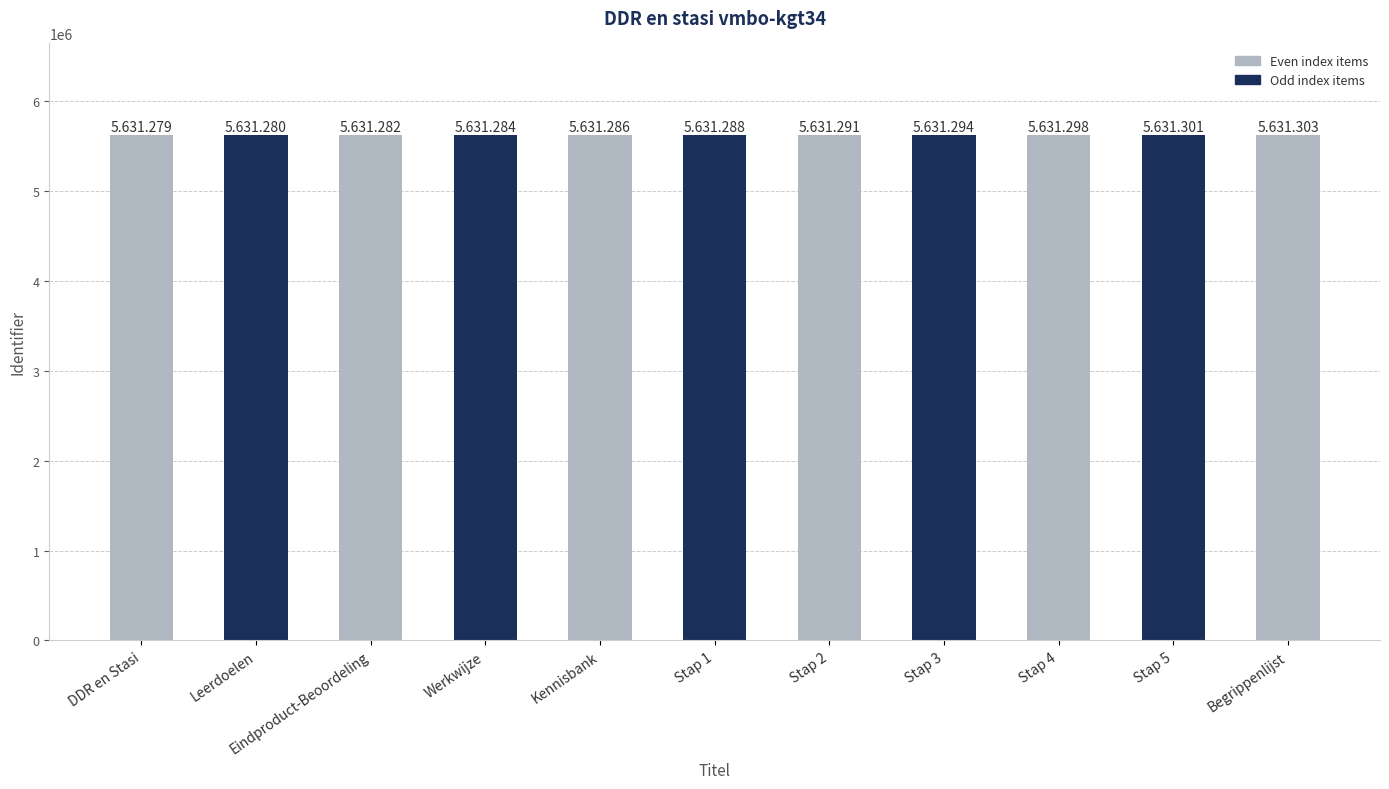

What is the label of the 1st bar from the right?

Begrippenlijst